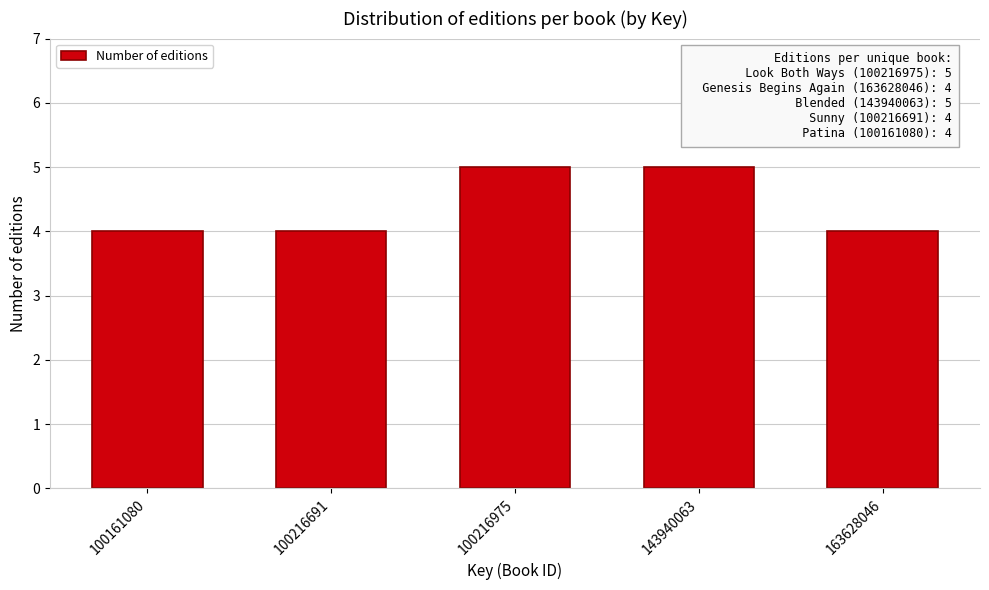

Reading left to right, list all the values displayed in this chart.

100161080=4	100216691=4	100216975=5	143940063=5	163628046=4